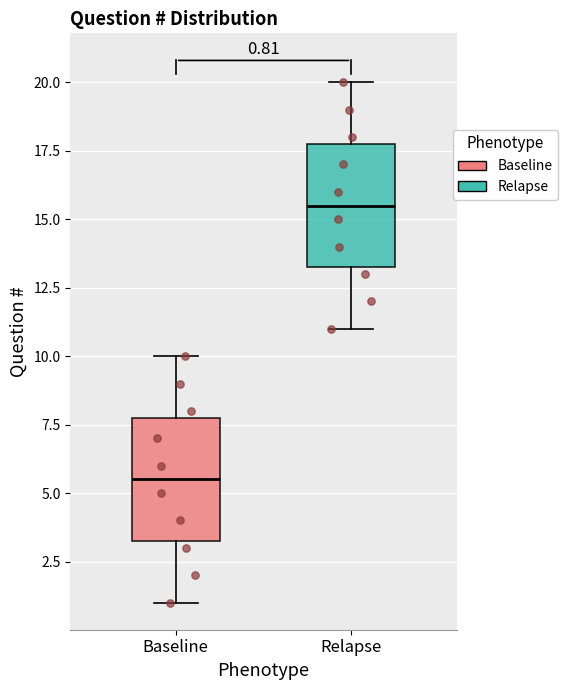

Which box has the highest median line?

Relapse